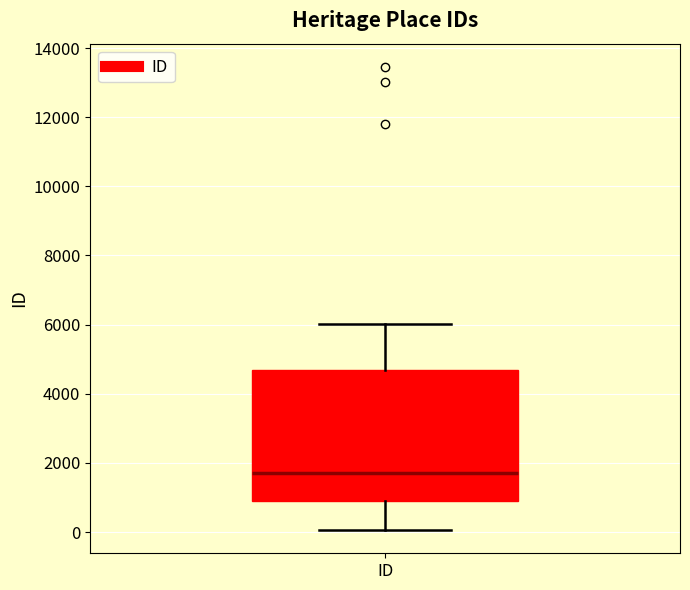

Transcribe this box plot: give where the median line is, the range the box spans, and where the two whiskers end, as read against the y-axis. The values are not printed on the chart, so give them approximately, as read against the axis.

median 1800, box 800 to 4600, whiskers 0 to 6000